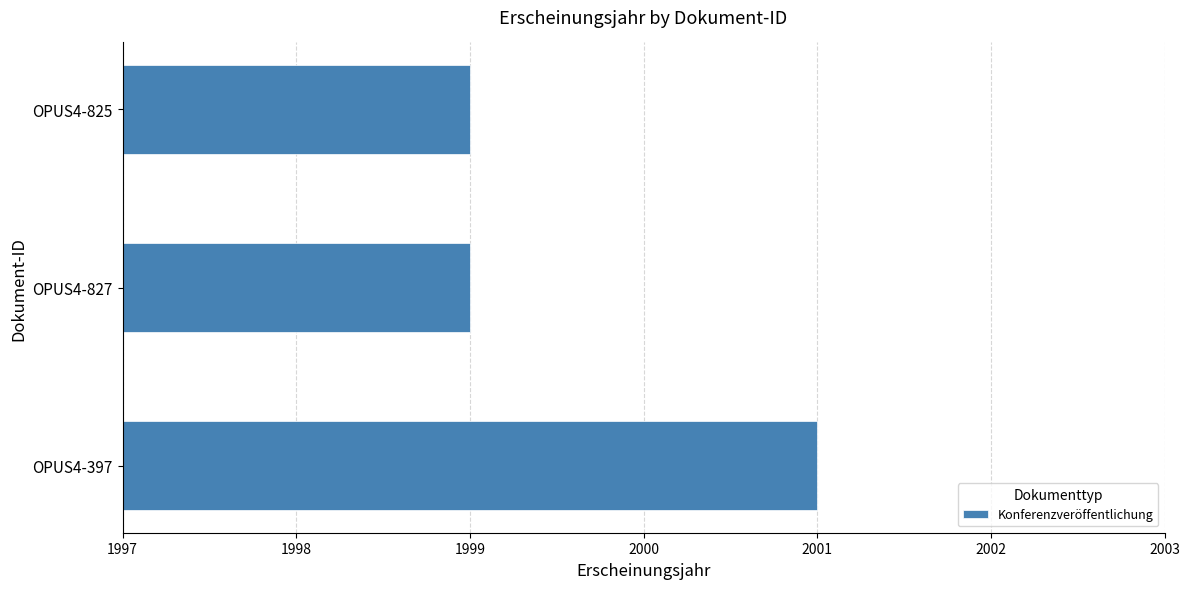

How many bars are there in total?

3